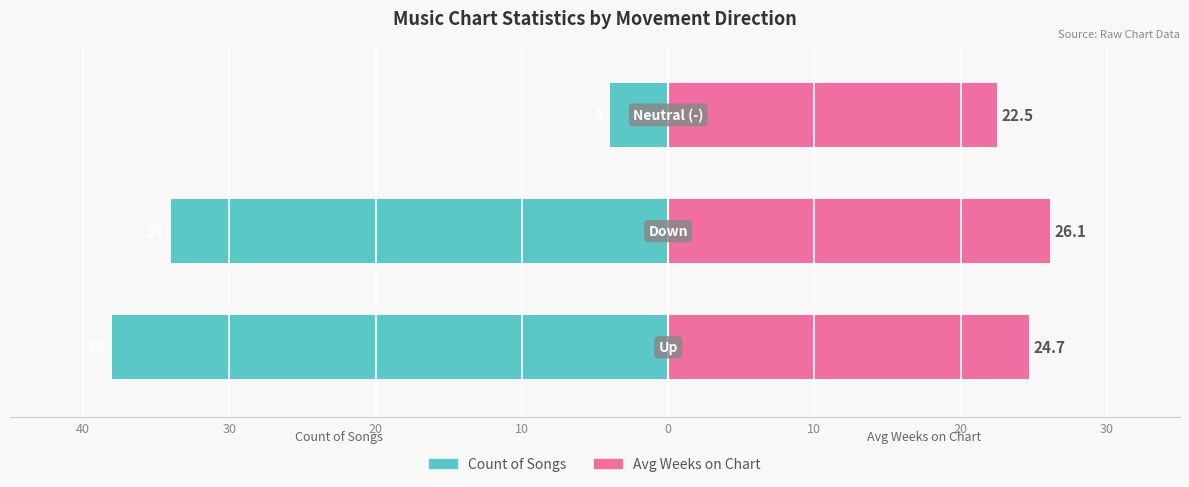

How many groups of bars are there?

3